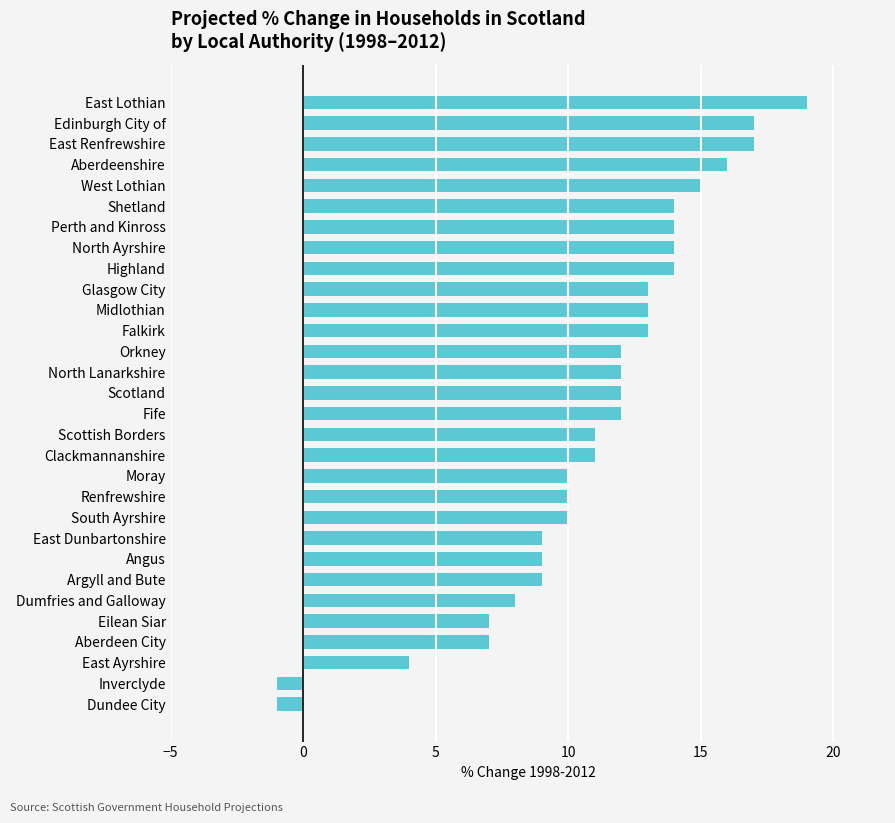

Reading bottom to top, transcribe all the data shown in this chart.

-1	-1	4	7	7	8	9	9	9	10	10	10	11	11	12	12	12	12	13	13	13	14	14	14	14	15	16	17	17	19